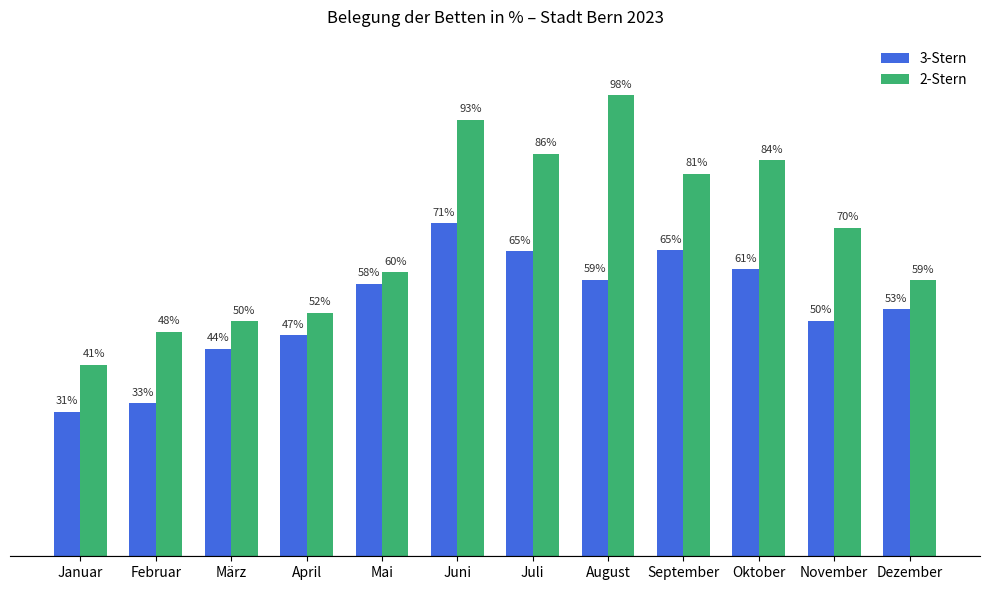

Which category has the highest value across all series?

August